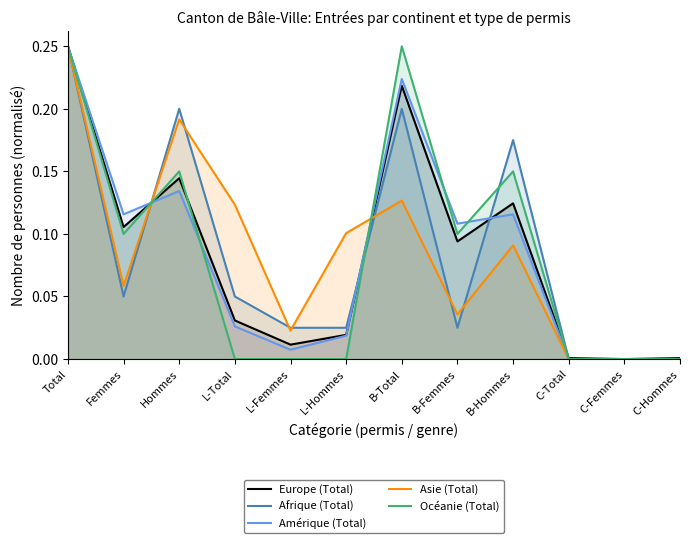

True or false: Asie (Total) has more than 2 interior local peaks.

True